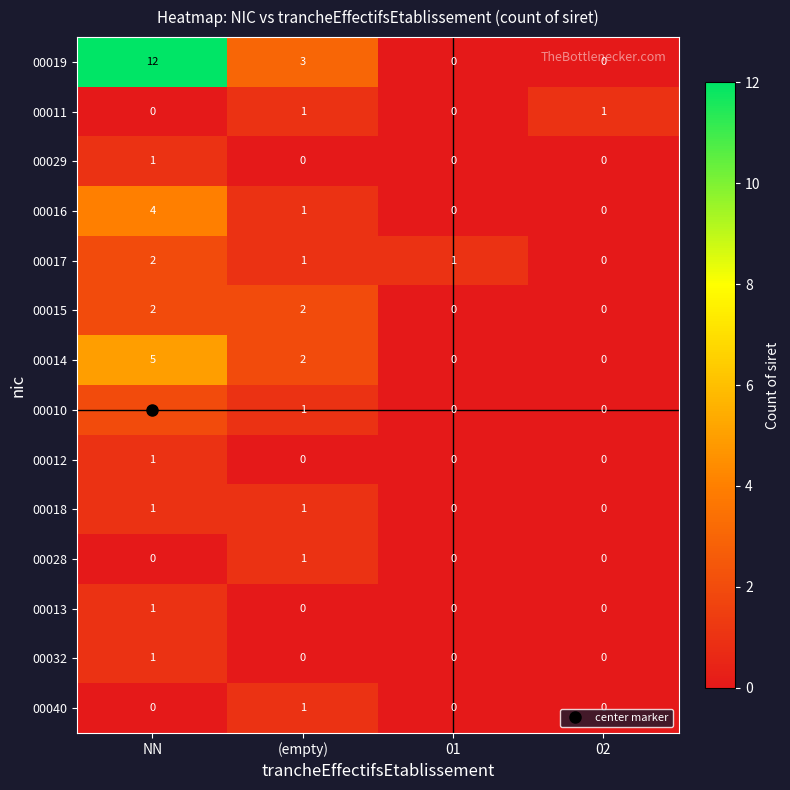

Which series has the largest range (max minus min)?

00019